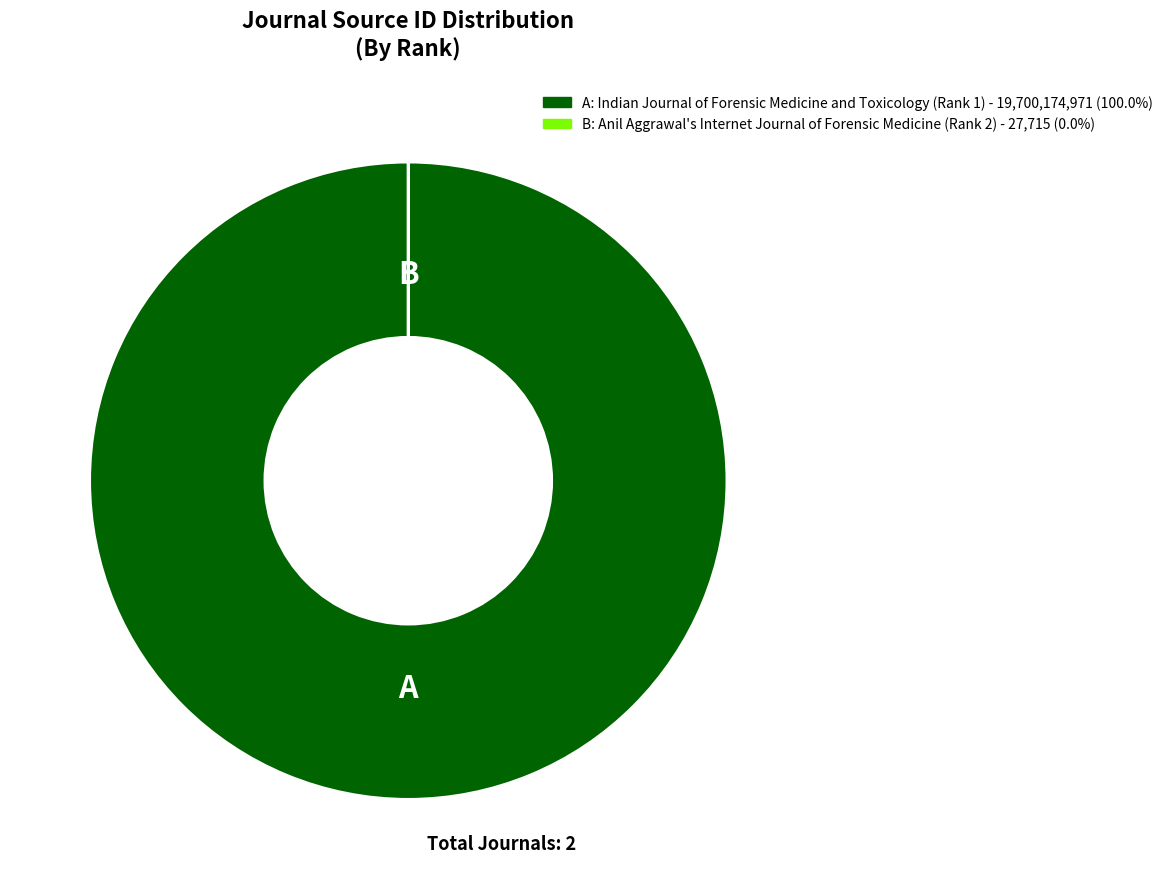

Is there a majority slice in this chart?

Yes